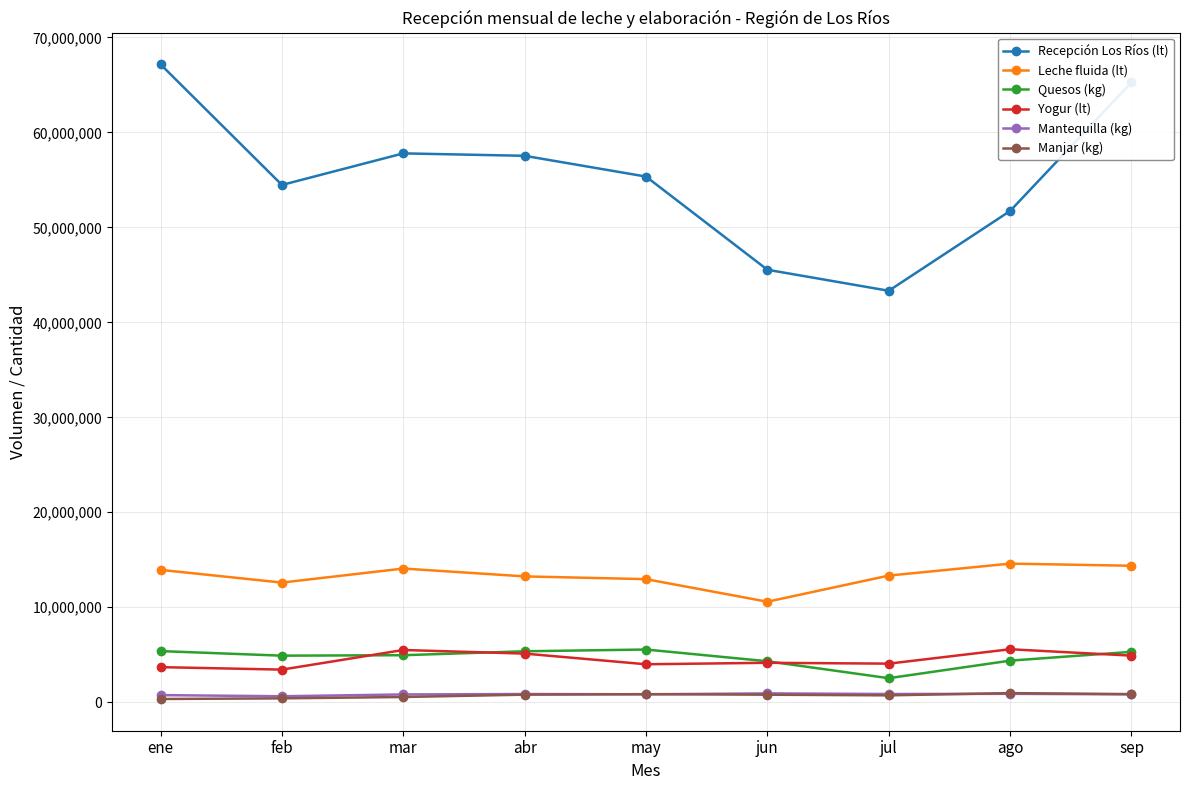

The Recepción Los Ríos (lt) series shows 21776352 at mar. True or false?

False